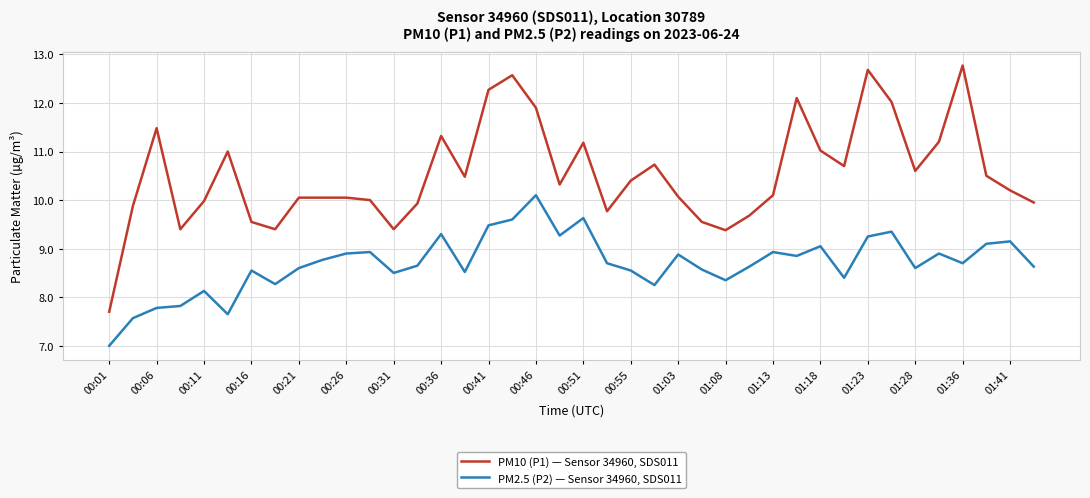

Which series has the largest total across all categories?

PM10 (P1) — Sensor 34960, SDS011